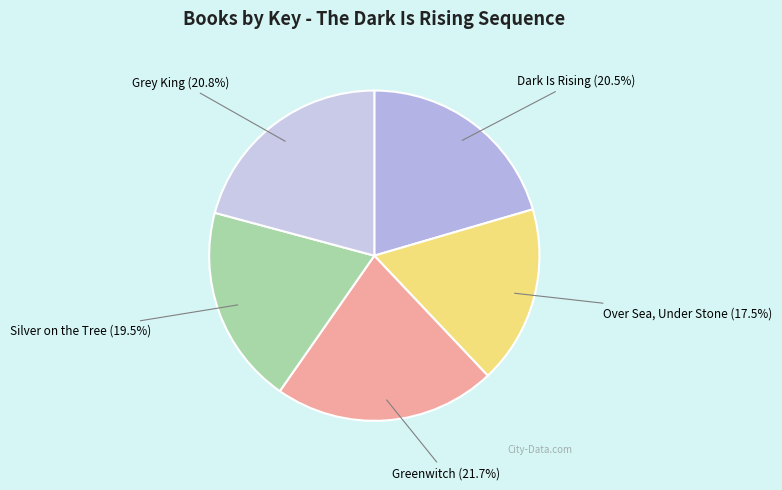

Is Greenwitch the majority of the pie?

No